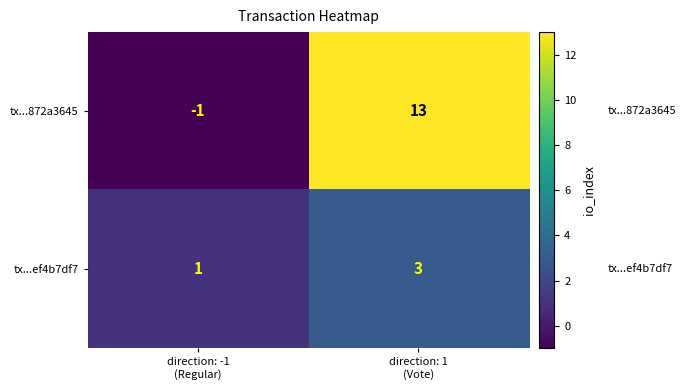

Which category has the highest value across all series?

direction: 1
(Vote)